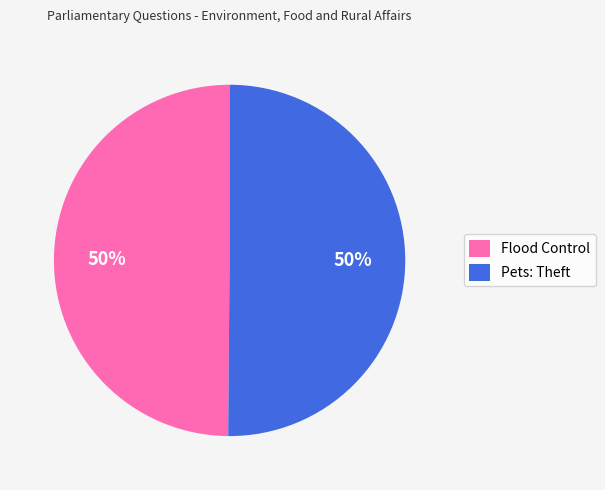

Do Pets: Theft and Flood Control together represent more than half of the pie?

Yes